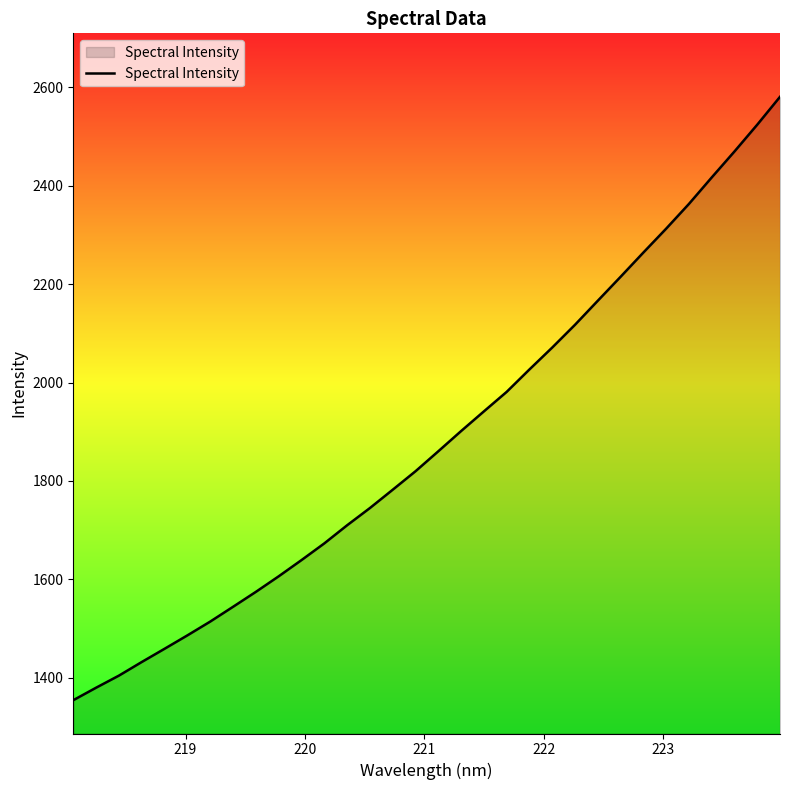

What is the difference between the second highest and minimum values?

1169.8